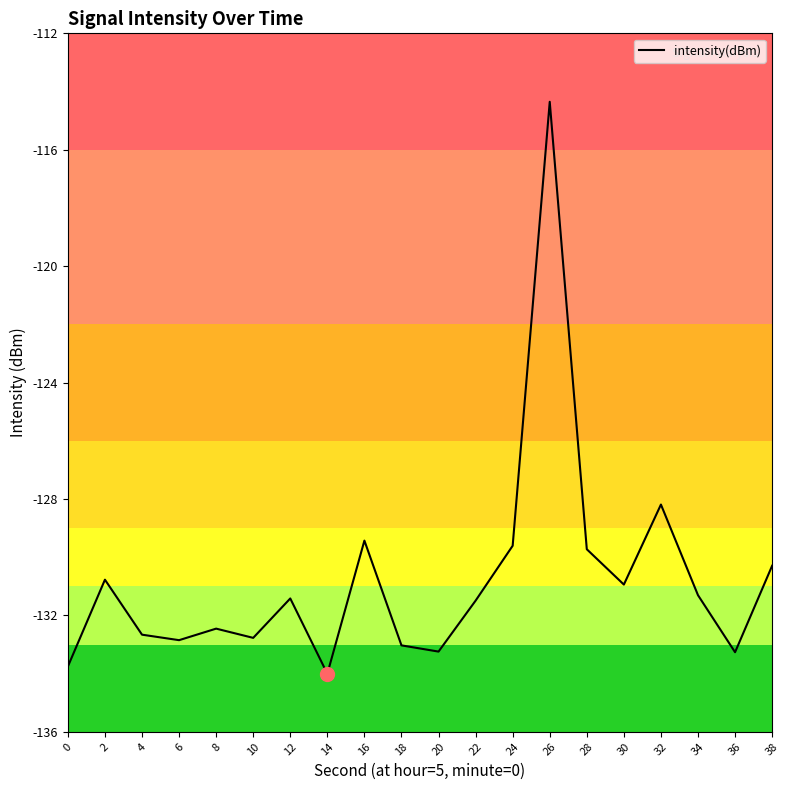

At which category does the data reach its first local peak?

2